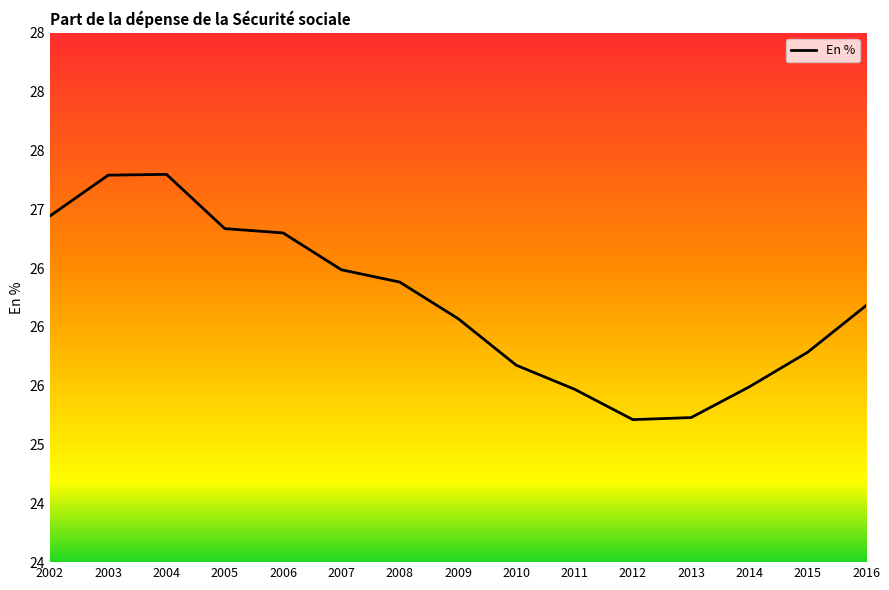

True or false: the data shows 25.2 at 2012.

True